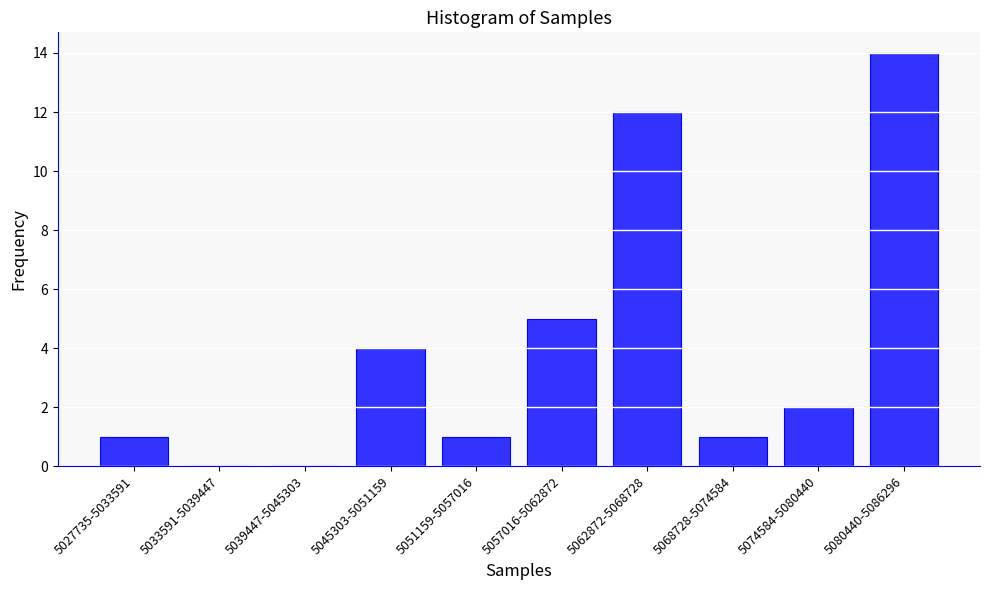

Reading right to left, extract all data points from this chart.

5080440-5086296=14	5074584-5080440=2	5068728-5074584=1	5062872-5068728=12	5057016-5062872=5	5051159-5057016=1	5045303-5051159=4	5039447-5045303=0	5033591-5039447=0	5027735-5033591=1